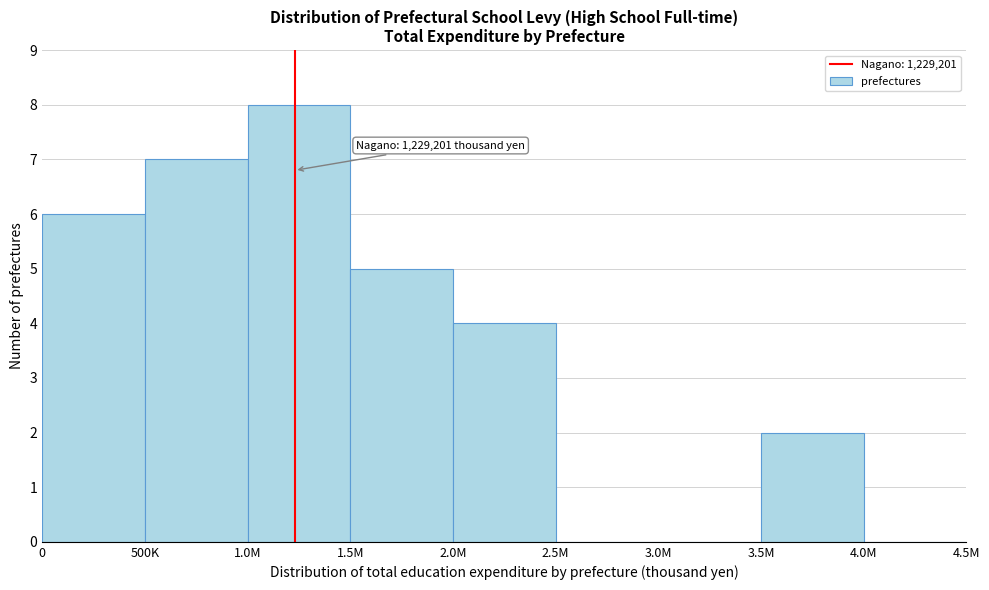

Reading right to left, what are all the values shown in this chart?

4.0M=0	3.5M=2	3.0M=0	2.5M=0	2.0M=4	1.5M=5	1.0M=8	500K=7	0=6